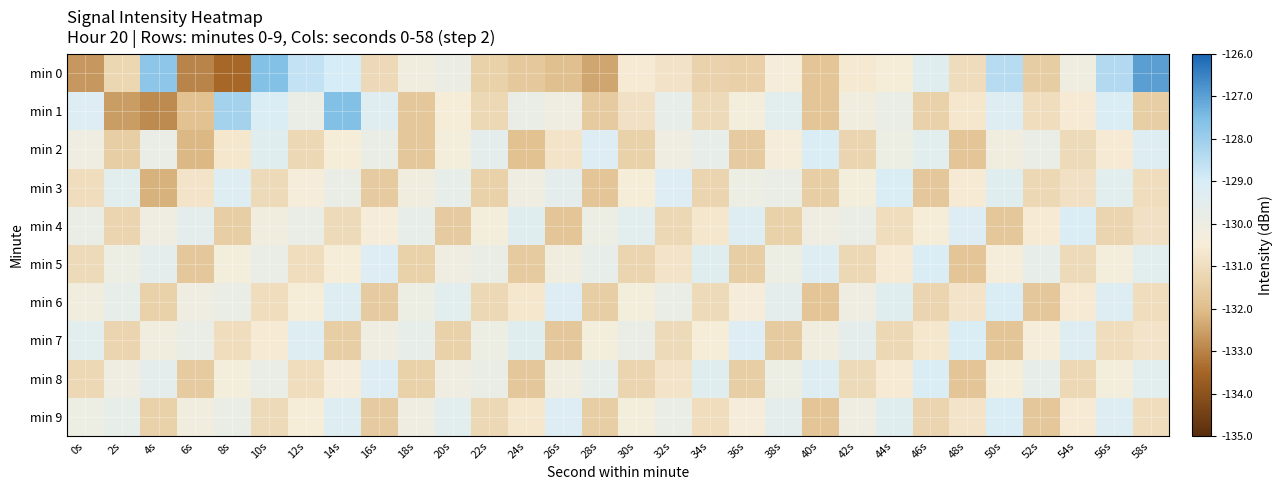

What is the difference between the highest and lowest values at 52s?

2.0